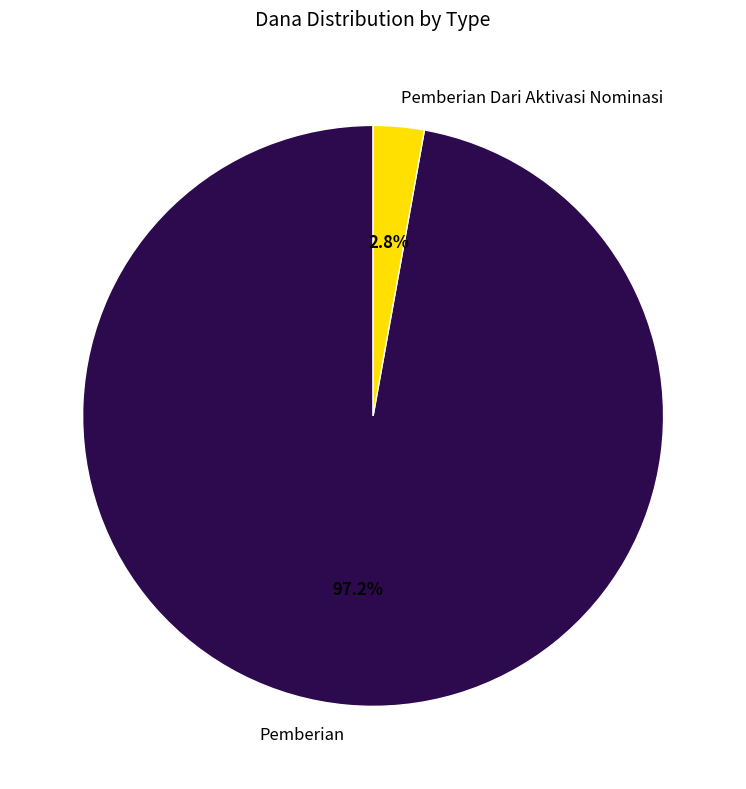

Which has a higher value, Pemberian or Pemberian Dari Aktivasi Nominasi?

Pemberian